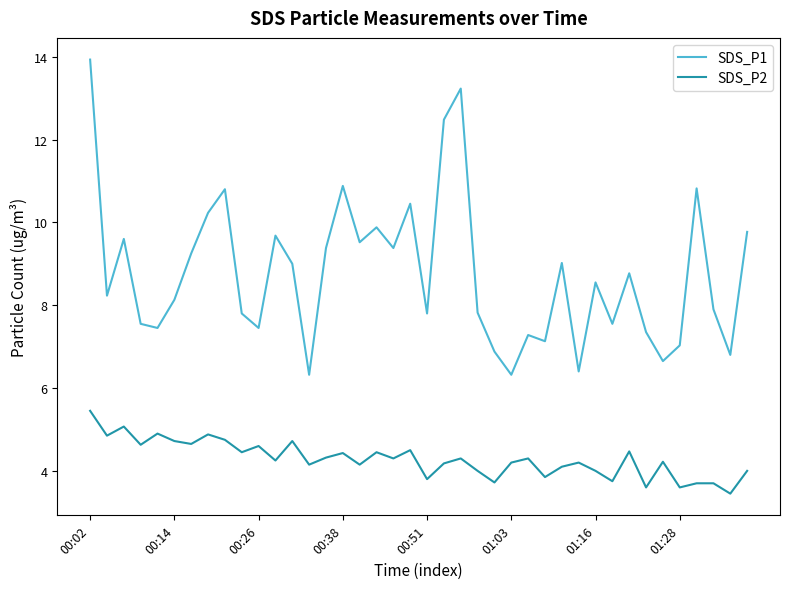

Which series has the largest total across all categories?

SDS_P1